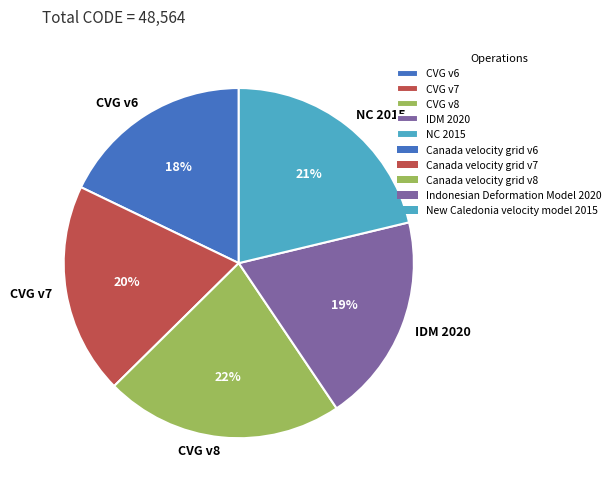

To the nearest percent, what is the average slice percentage?

20%